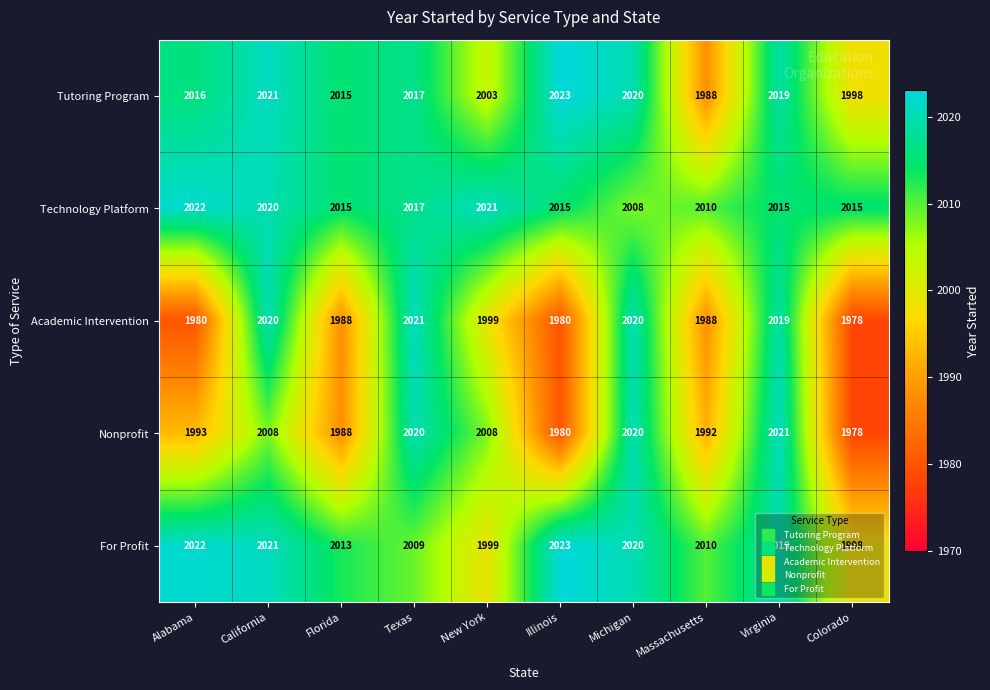

Rank the categories by For Profit value from highest to lowest.

Illinois, Alabama, California, Michigan, Virginia, Florida, Massachusetts, Texas, New York, Colorado